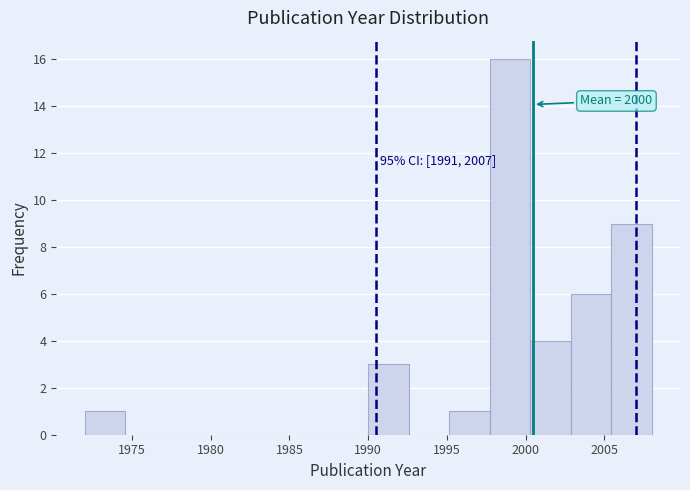

Over which range of the x-axis is the bar tallest?

1997.5 to 2000.5